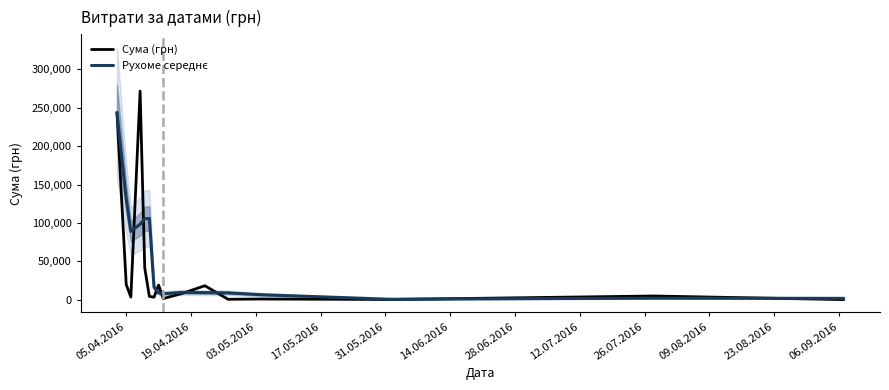

At which category is the sum across all series the highest?

05.04.2016